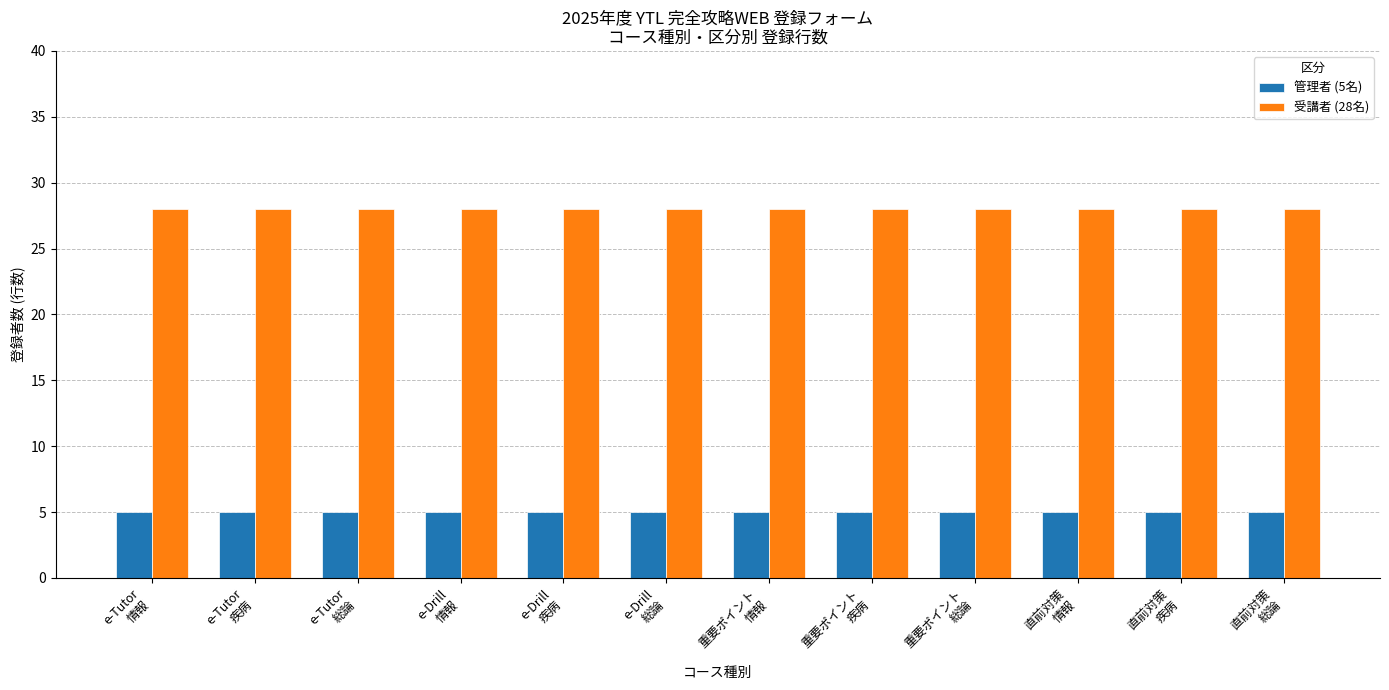

What is the maximum value shown in the chart?

28